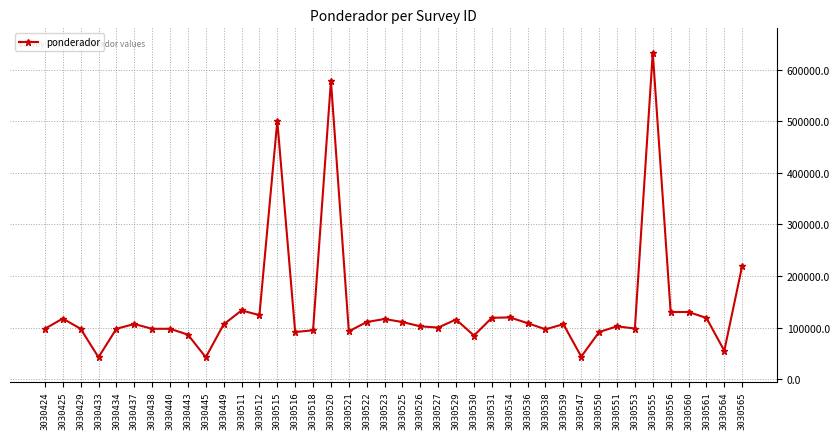

Count the number of data series in this chart.

1